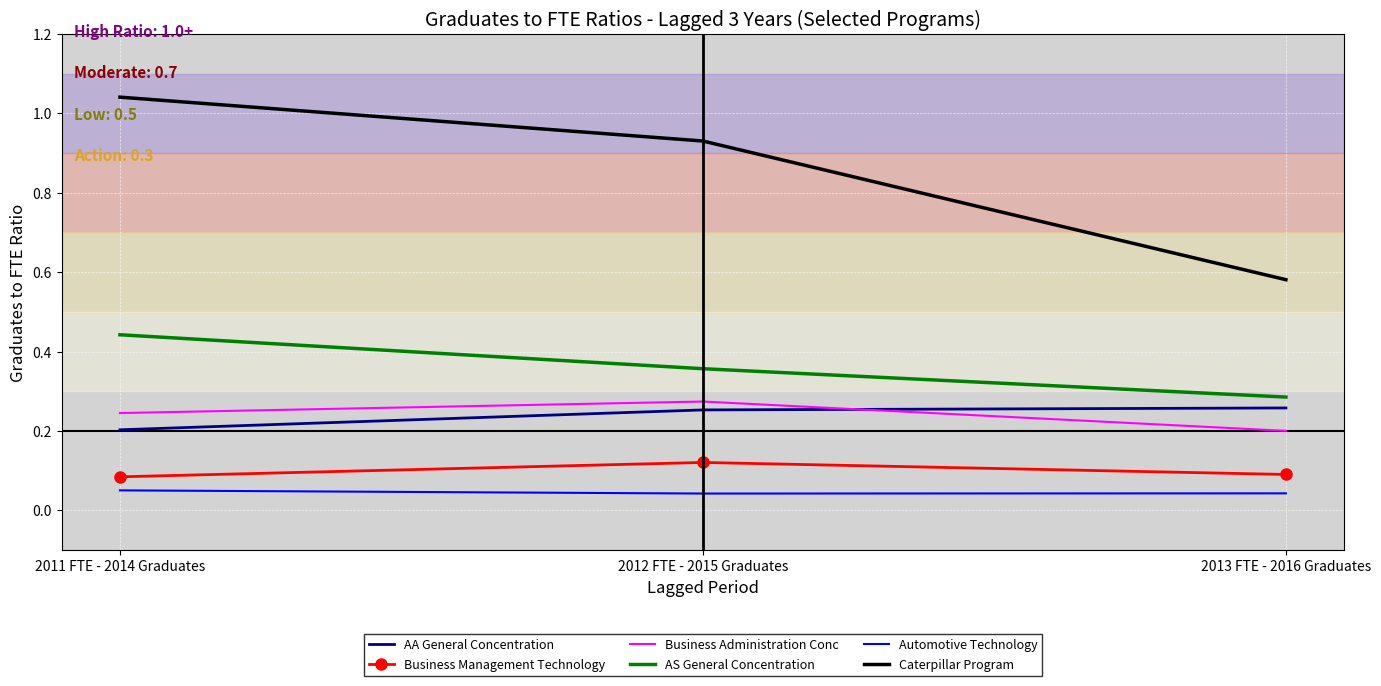

Which series has the largest total across all categories?

Caterpillar Program